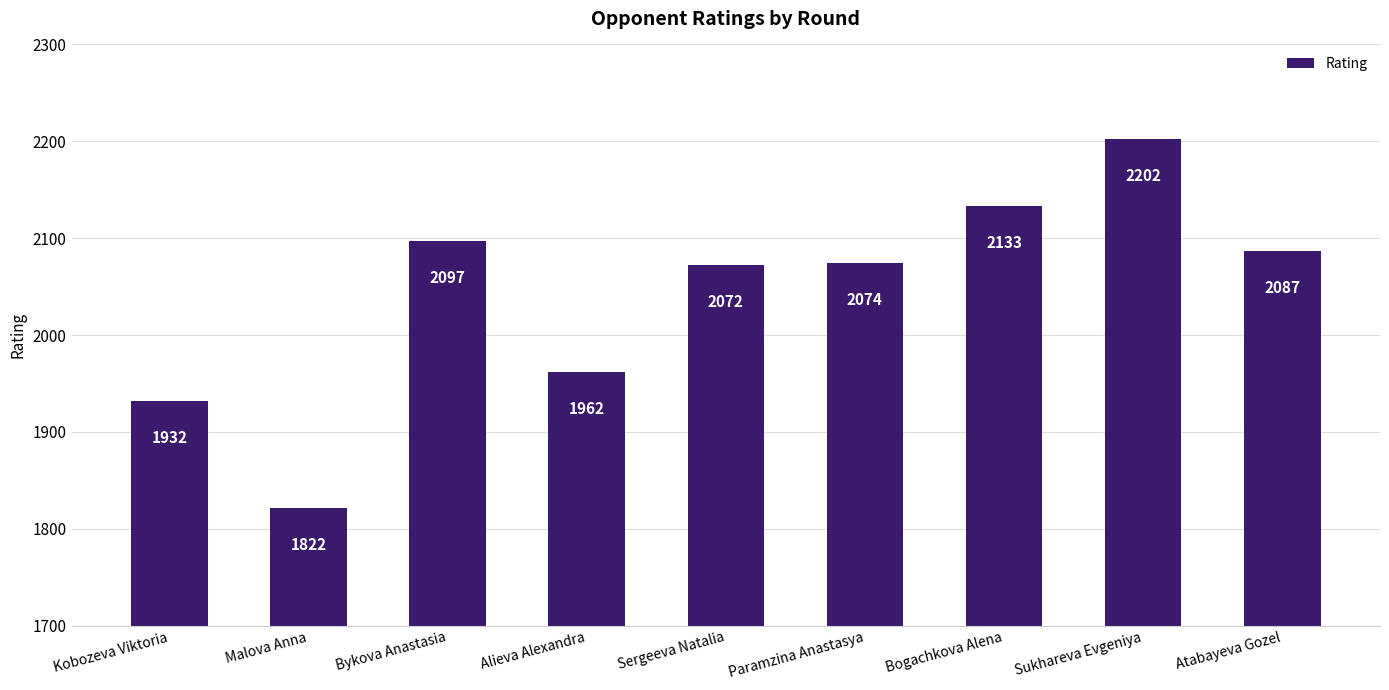

Which has a higher value, Sergeeva Natalia or Kobozeva Viktoria?

Sergeeva Natalia